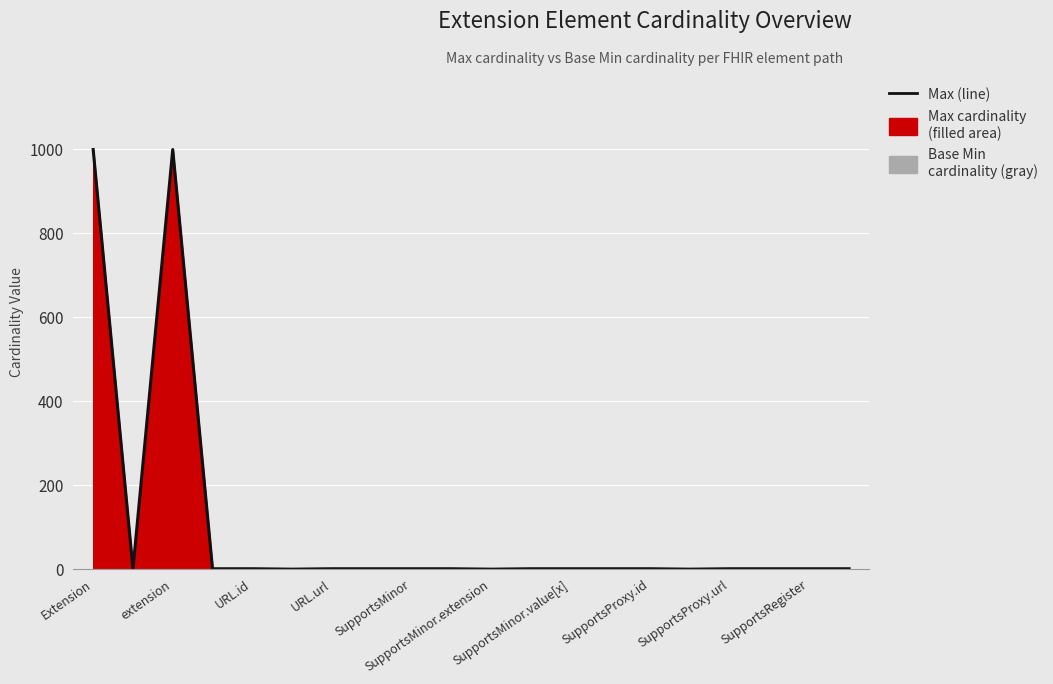

What is the difference between the values at 14 and 15?

1